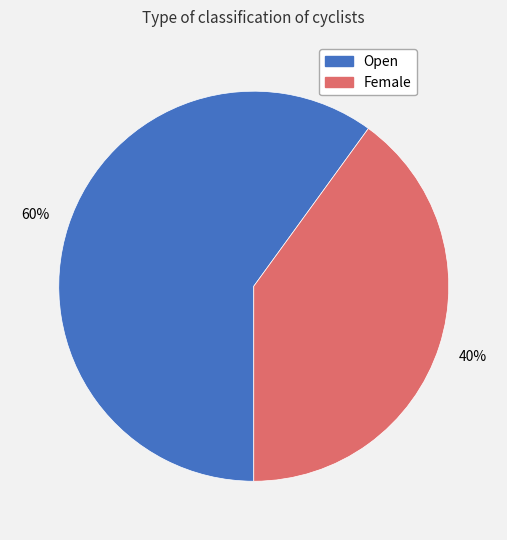

Count the number of slices in the pie.

2